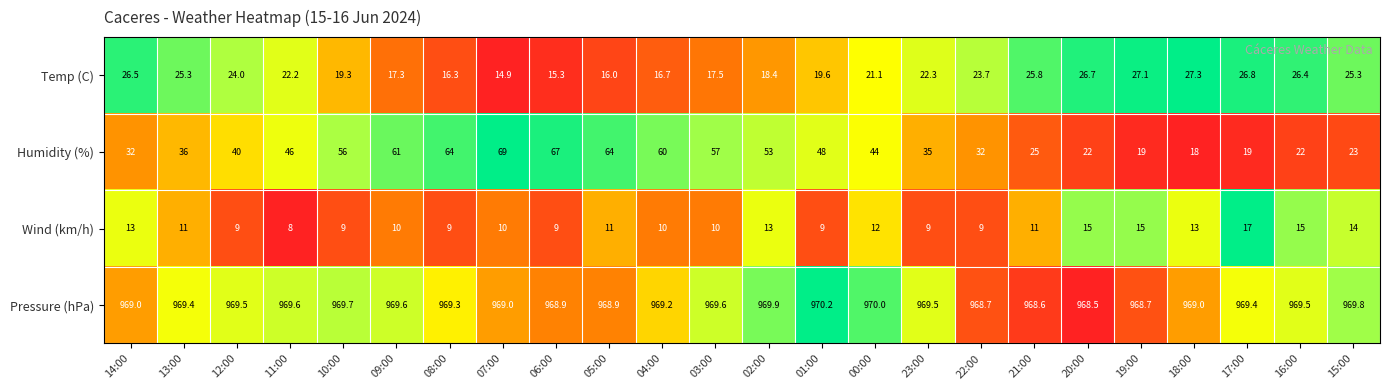

True or false: Humidity (%) has a value of 18.0 at 18:00.

True